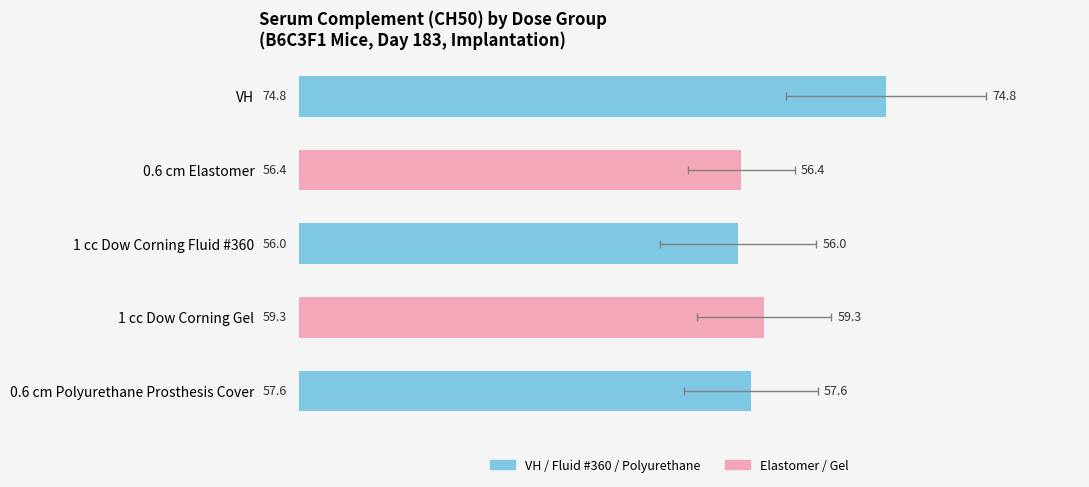

How many data points does each series have?

5